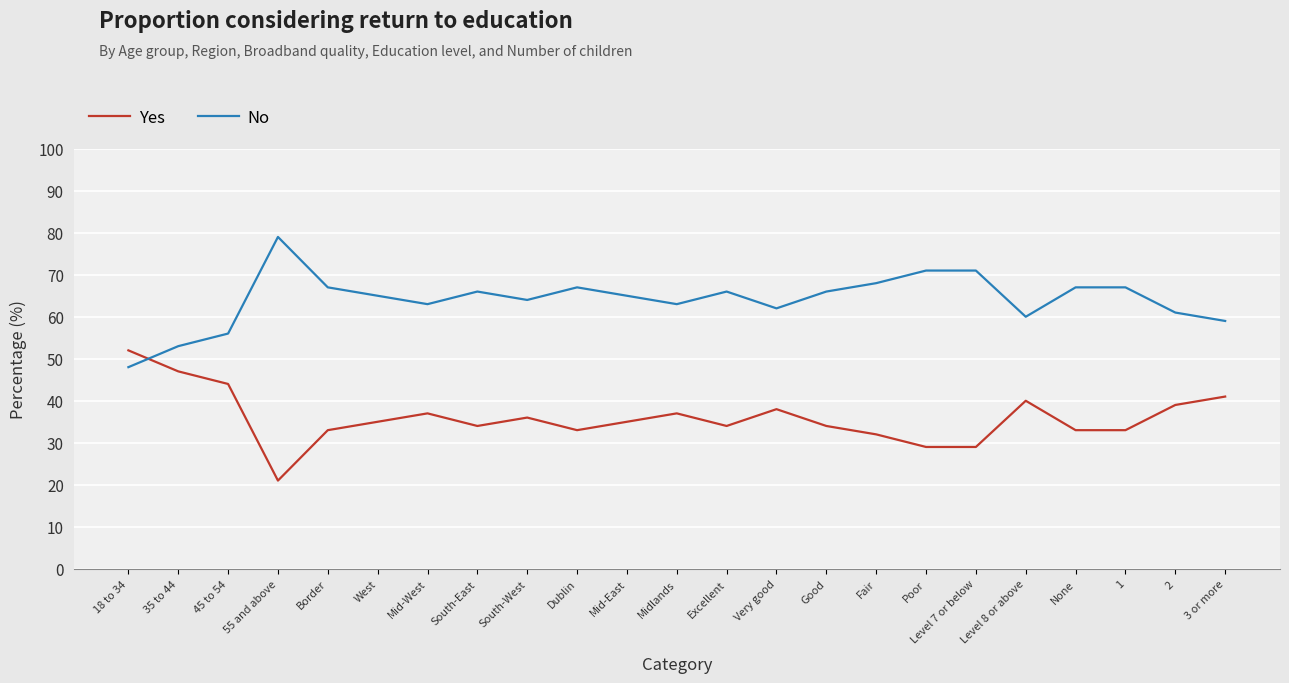

Which series has the largest total across all categories?

No